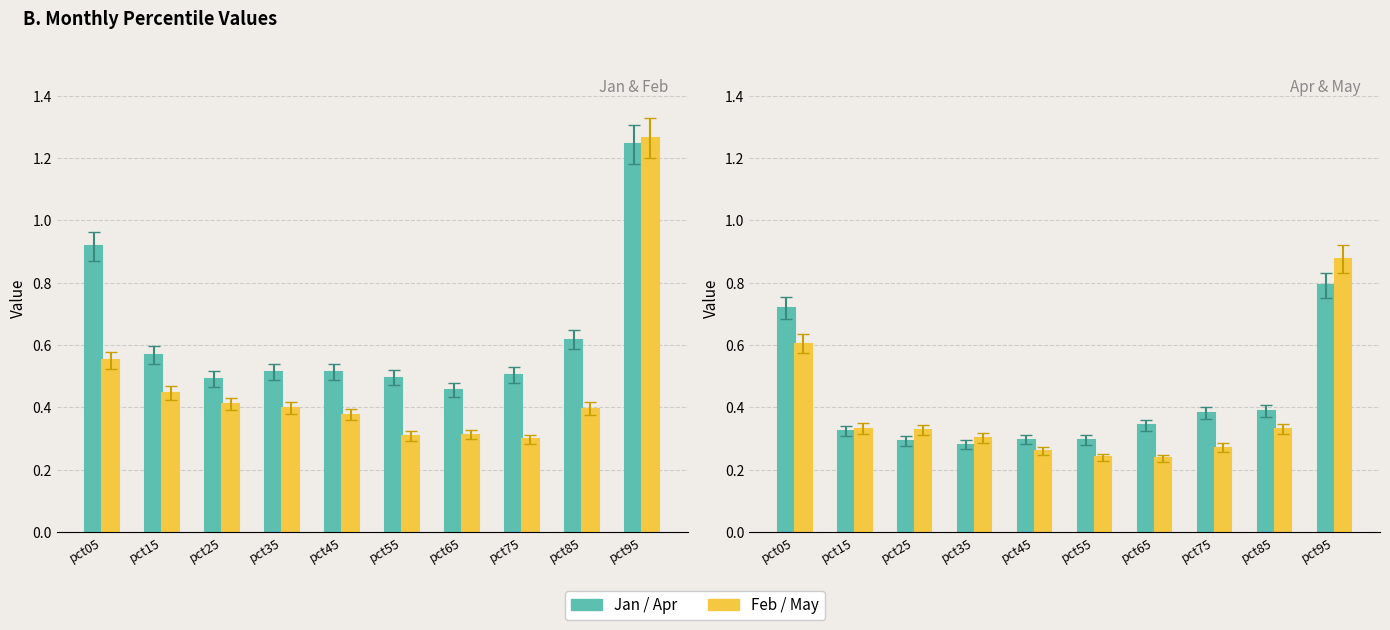

How many series are shown in this chart?

4